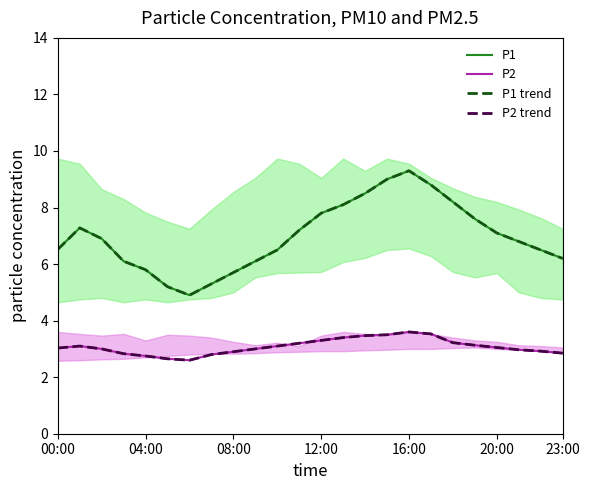

At which category is the sum across all series the highest?

16:00